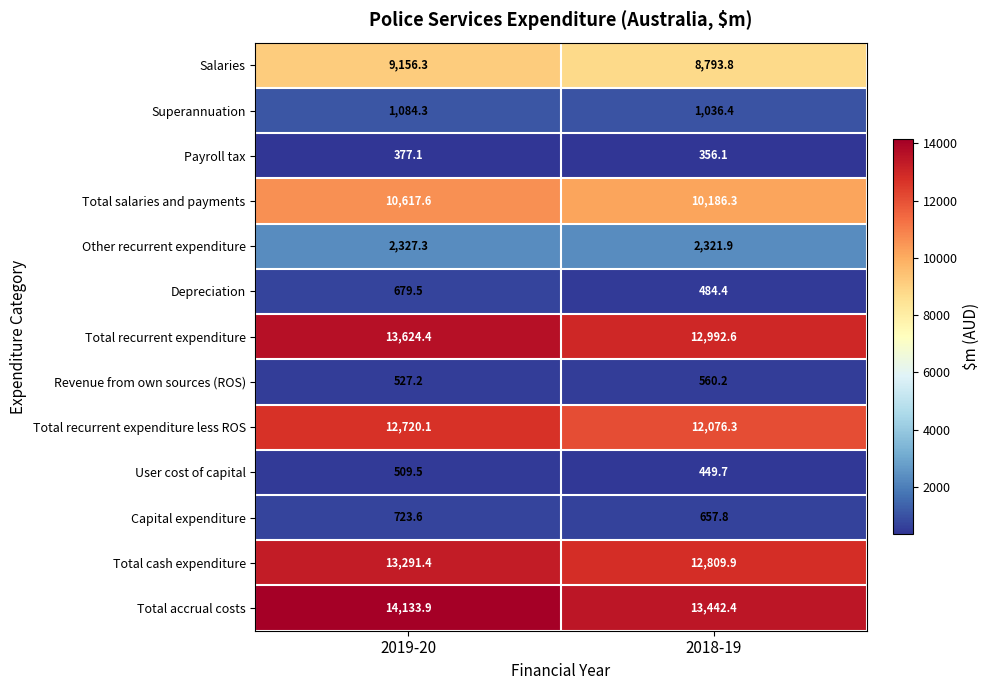

The Capital expenditure series shows 885.0 at 2018-19. True or false?

False